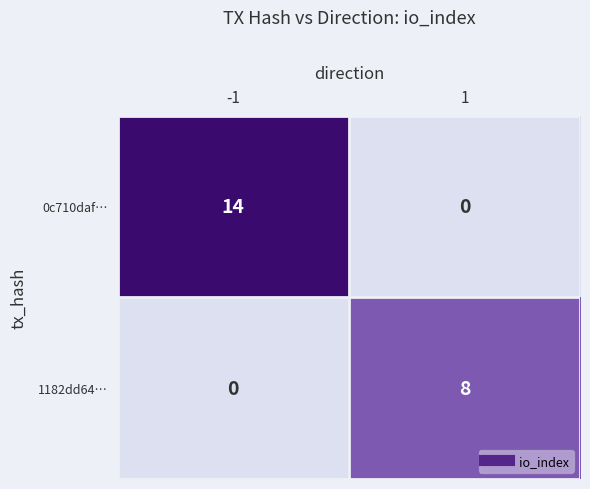

What is the difference between the 0c710daf… values at 1 and -1?

14